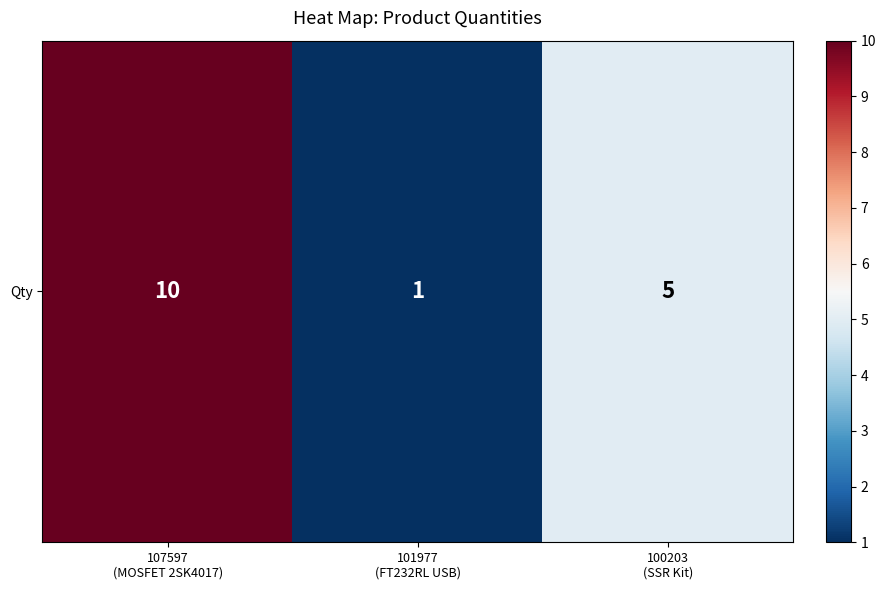

Reading left to right, transcribe all the data shown in this chart.

10	1	5